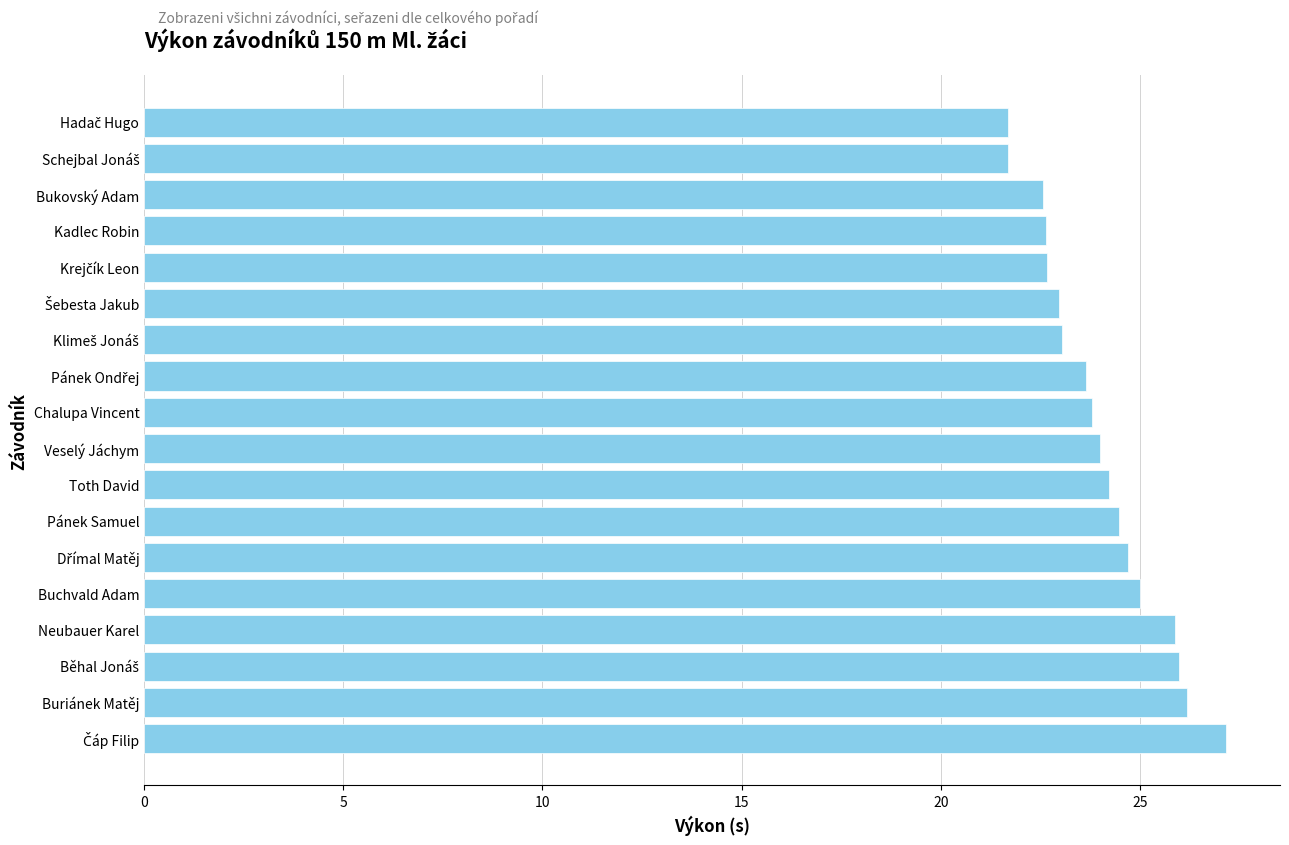

How many bars are there in total?

18